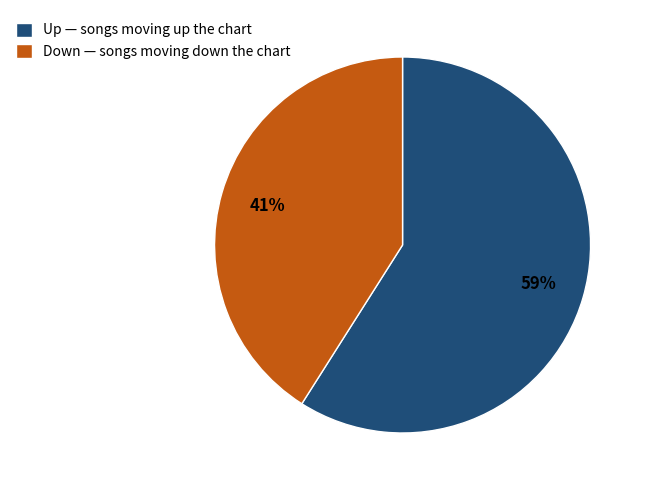

Does any single category account for the majority?

Yes